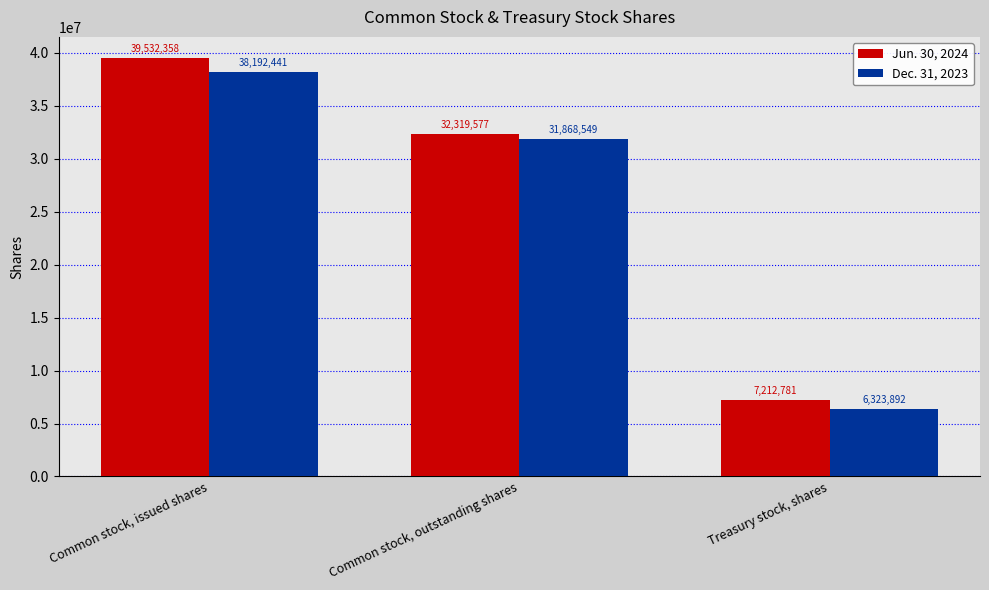

Where is Dec. 31, 2023 nearest to the value 22258166?

Common stock, outstanding shares